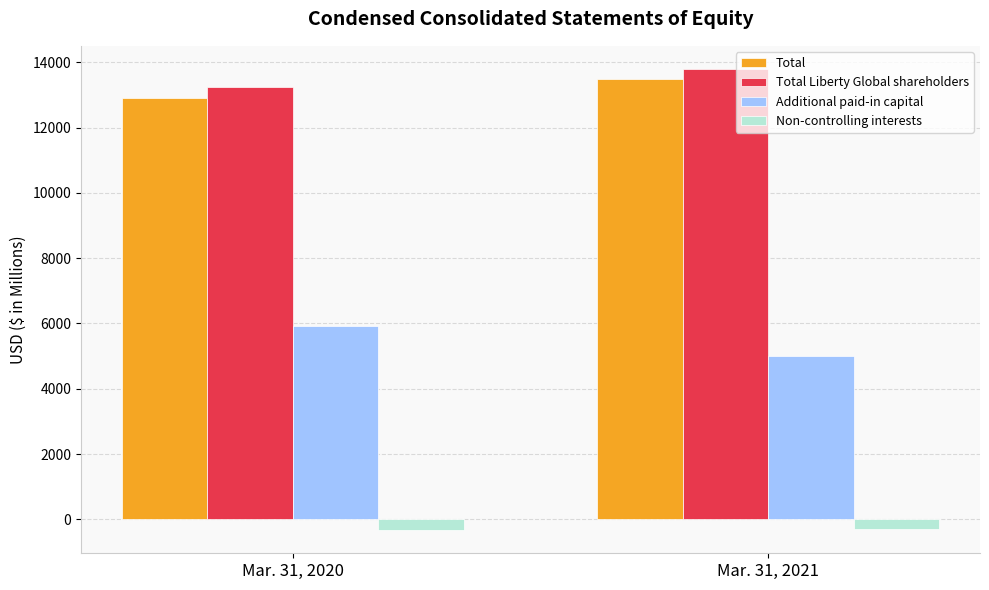

What is the difference between the Non-controlling interests values at Mar. 31, 2020 and Mar. 31, 2021?

24.0